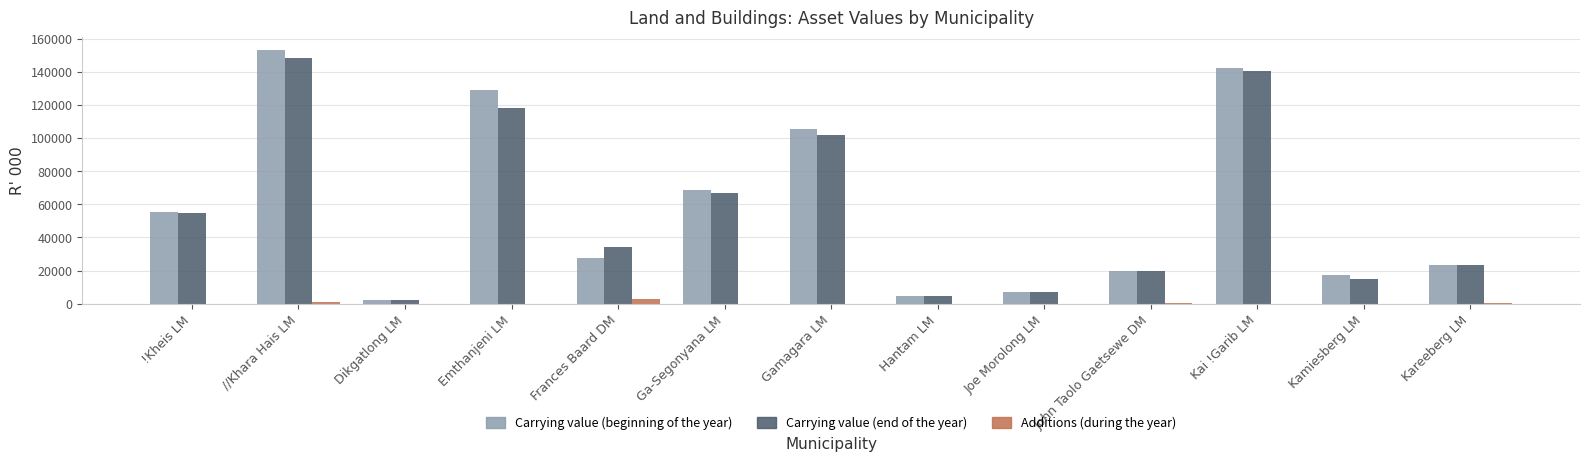

What is the sum of all Carrying value (beginning of the year) values?

755943